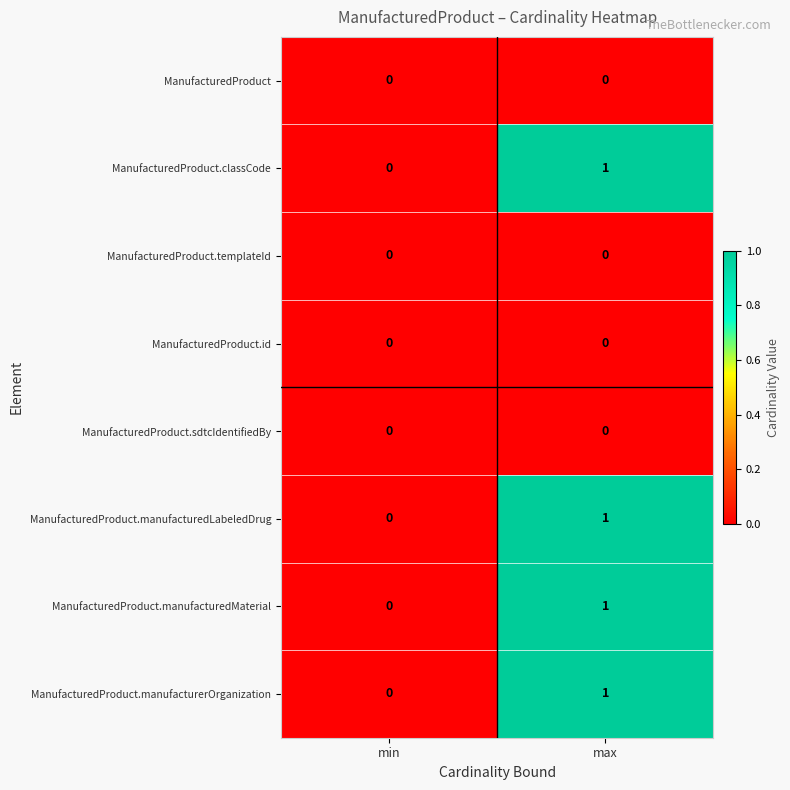

Reading left to right, transcribe all the data shown in this chart.

ManufacturedProduct: 0	0
ManufacturedProduct.classCode: 0	1
ManufacturedProduct.templateId: 0	0
ManufacturedProduct.id: 0	0
ManufacturedProduct.sdtcIdentifiedBy: 0	0
ManufacturedProduct.manufacturedLabeledDrug: 0	1
ManufacturedProduct.manufacturedMaterial: 0	1
ManufacturedProduct.manufacturerOrganization: 0	1